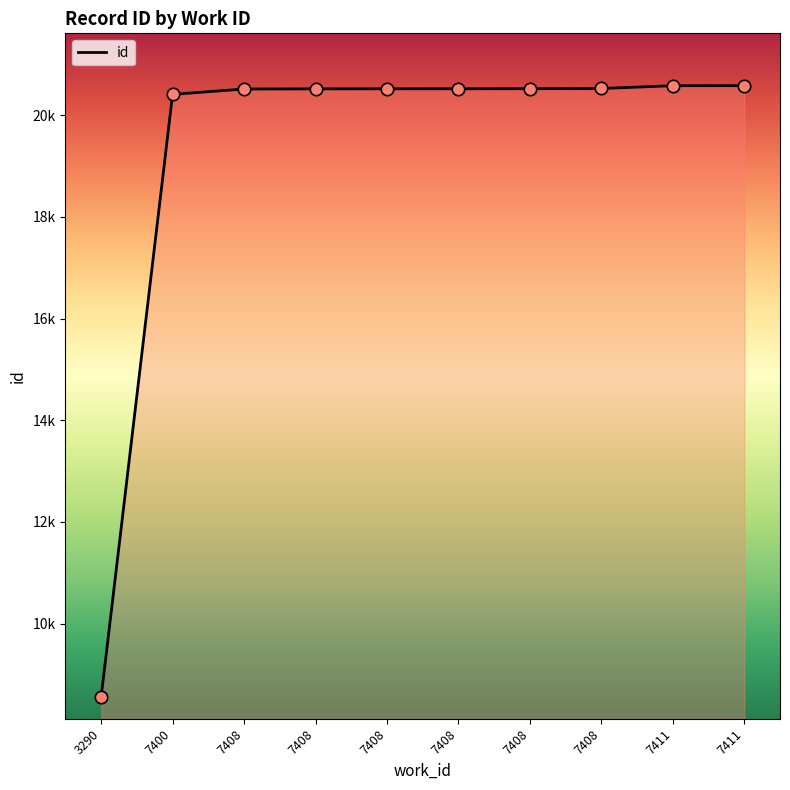

Which has a higher value, 7408 or 7408?

7408